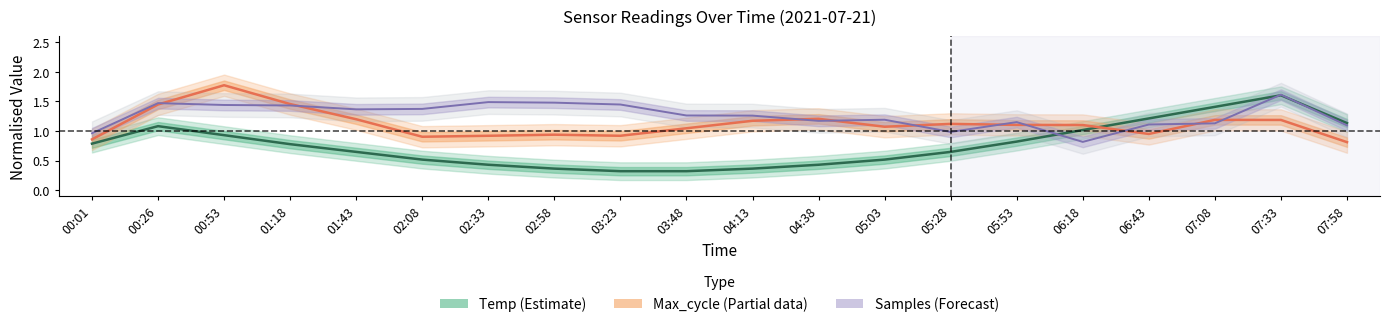

List the series in order of their overall mean, lowest first.

Temp (Estimate), Max_cycle (Partial), Samples (Forecast)